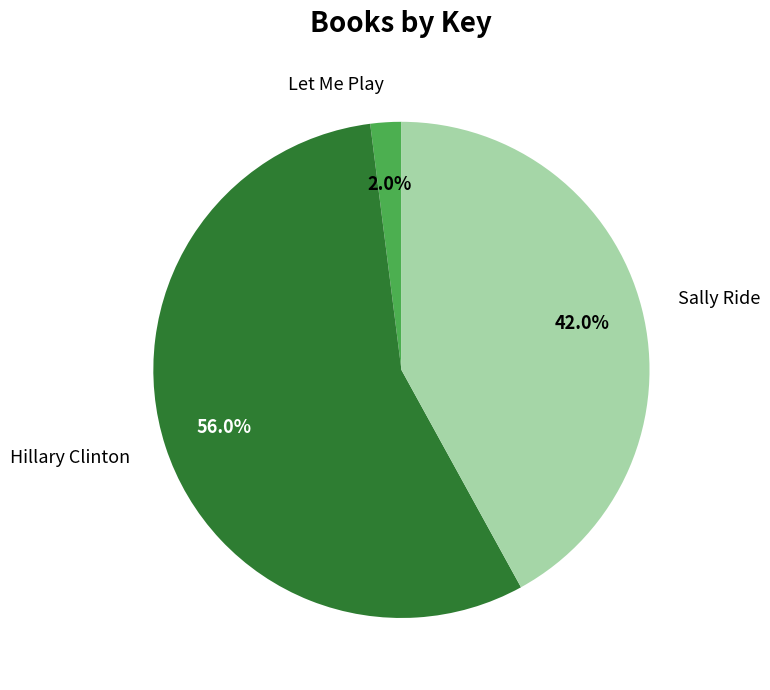

Which category accounts for the majority?

Hillary Clinton